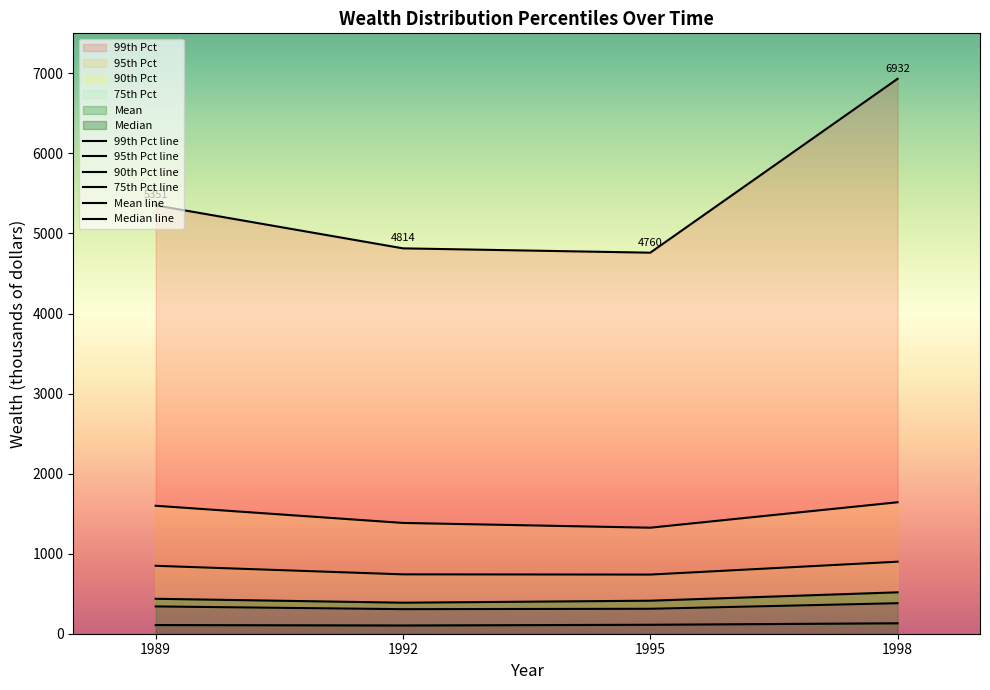

In 90th Pct, how many points are lower than both neighbors (excluding endpoints)?

1